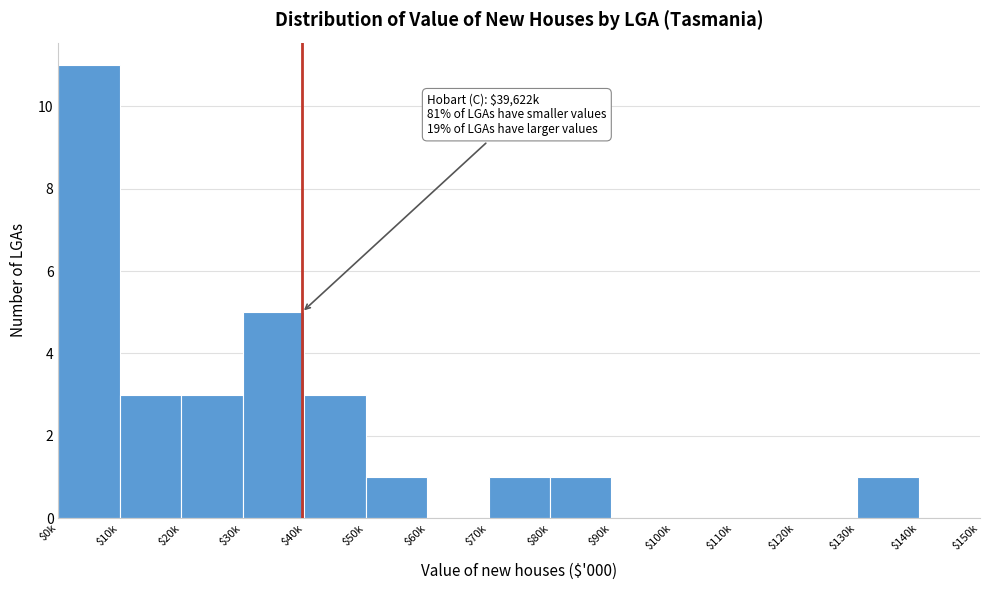

At which category does the chart reach its peak across all series?

$0k